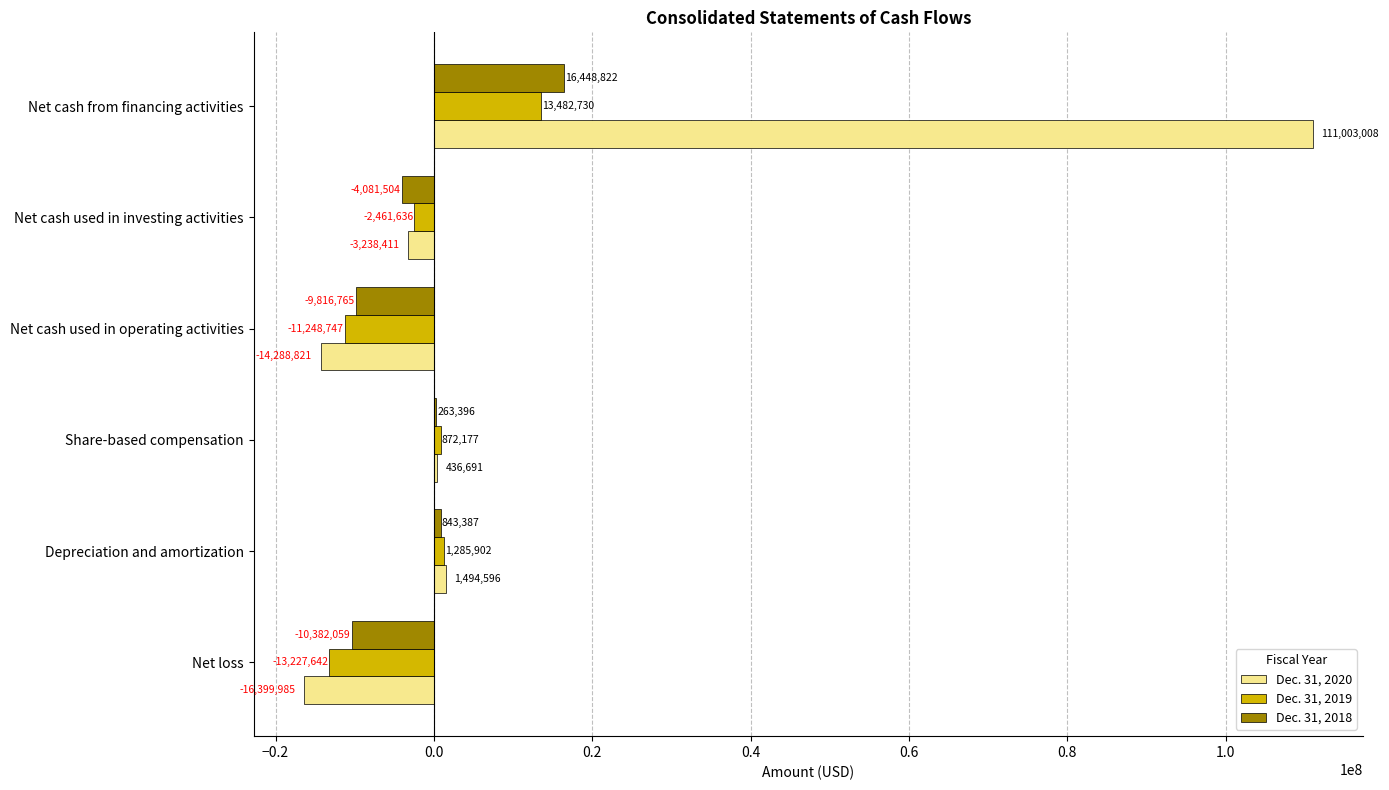

Which series changed the most between Share-based compensation and Net cash used in investing activities?

Dec. 31, 2018